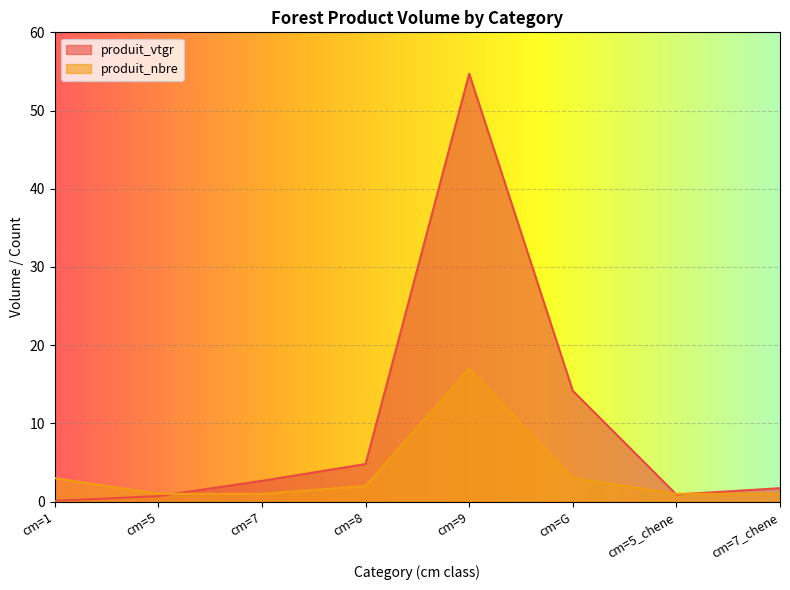

What is the spread (max minus min) of values at cm=7?

1.7